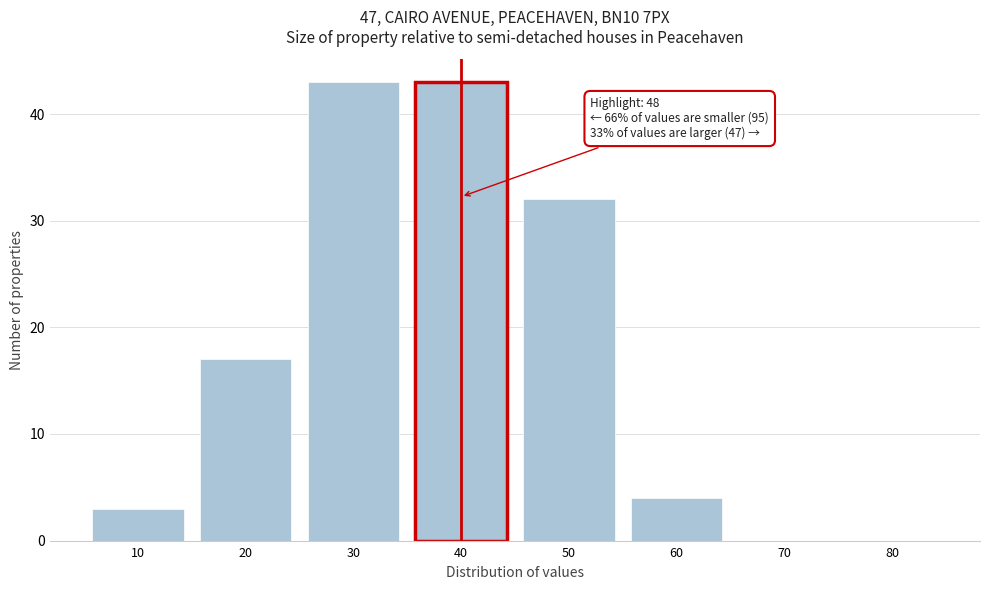

Reading right to left, list all the values displayed in this chart.

80=0	70=0	60=4	50=32	40=43	30=43	20=17	10=3